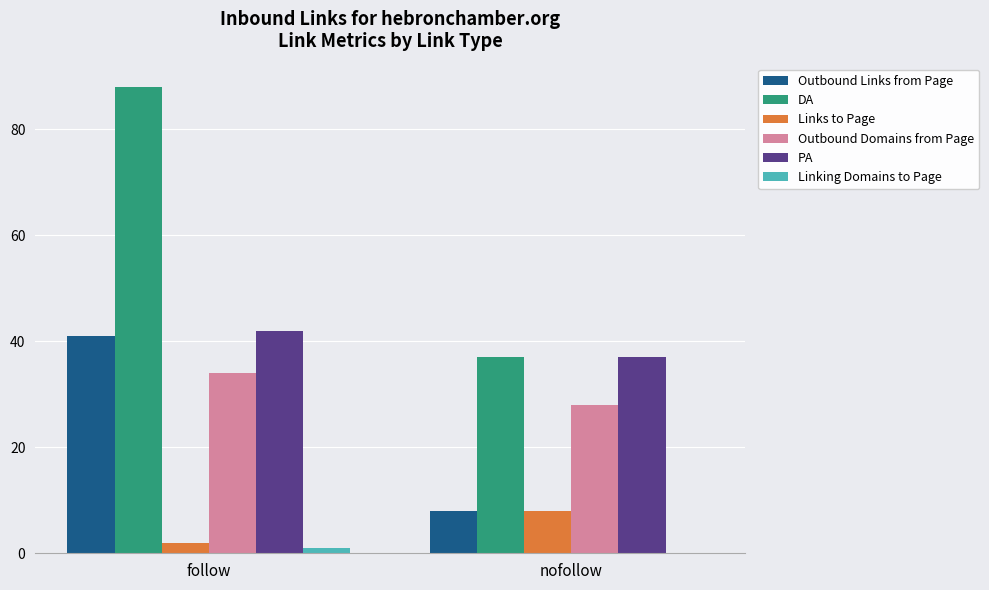

Which series has the widest spread of values?

DA